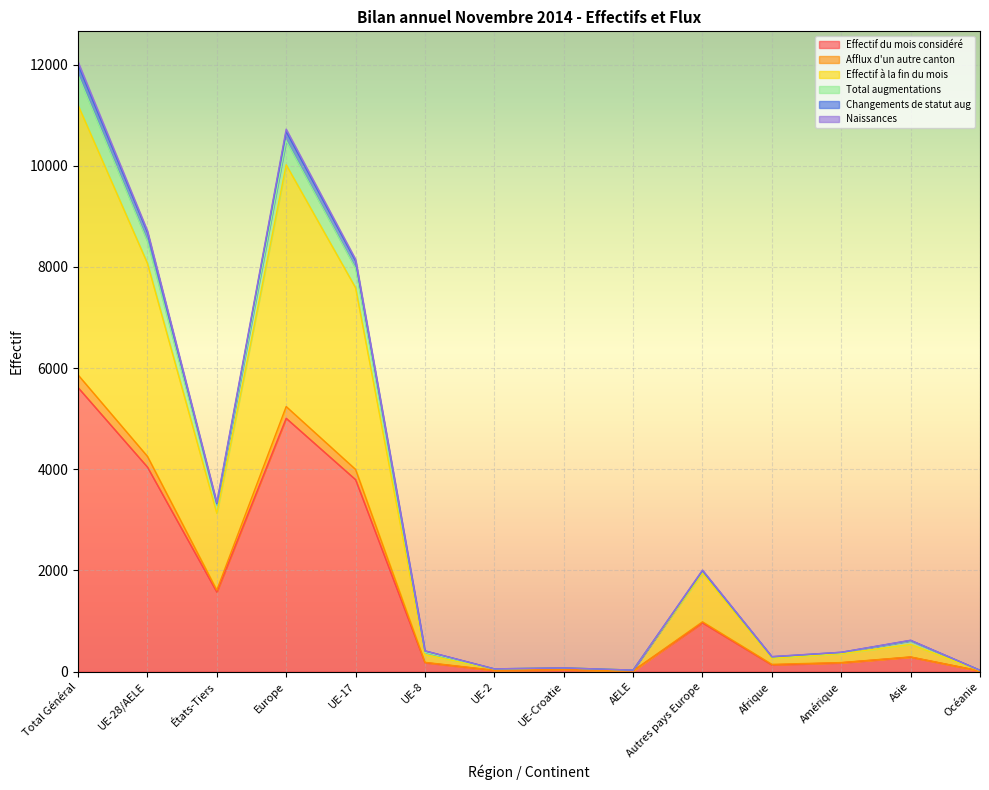

Reading right to left, list all the values displayed in this chart.

Effectif du mois considéré: 12	286	174	133	964	14	35	23	177	3795	5008	1572	4044	5616
Afflux d'un autre canton: 12	290	178	143	984	14	36	26	183	3997	5240	1610	4256	5866
Effectif à la fin du mois: 21	537	354	265	1948	29	72	49	334	7588	10020	3129	8072	11201
Total augmentations: 26	616	381	293	1995	29	73	54	409	8119	10679	3316	8684	12000
Changements de statut aug: 26	620	382	297	2008	29	73	54	409	8152	10725	3339	8717	12056
Naissances: 24	608	375	289	1990	29	73	53	380	7973	10498	3291	8508	11799